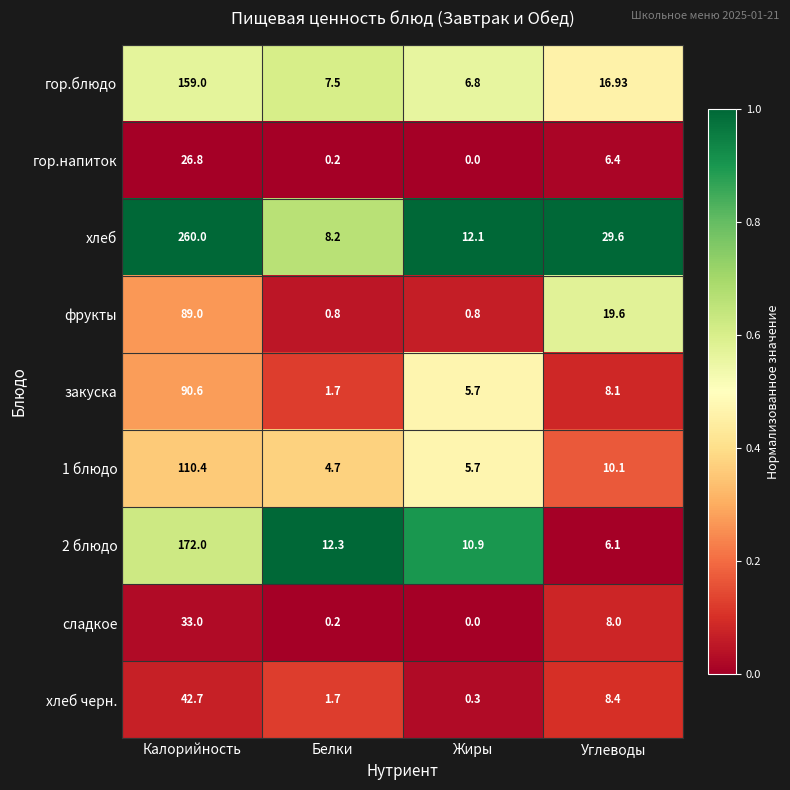

Rank the categories by хлеб value from highest to lowest.

Калорийность, Углеводы, Жиры, Белки